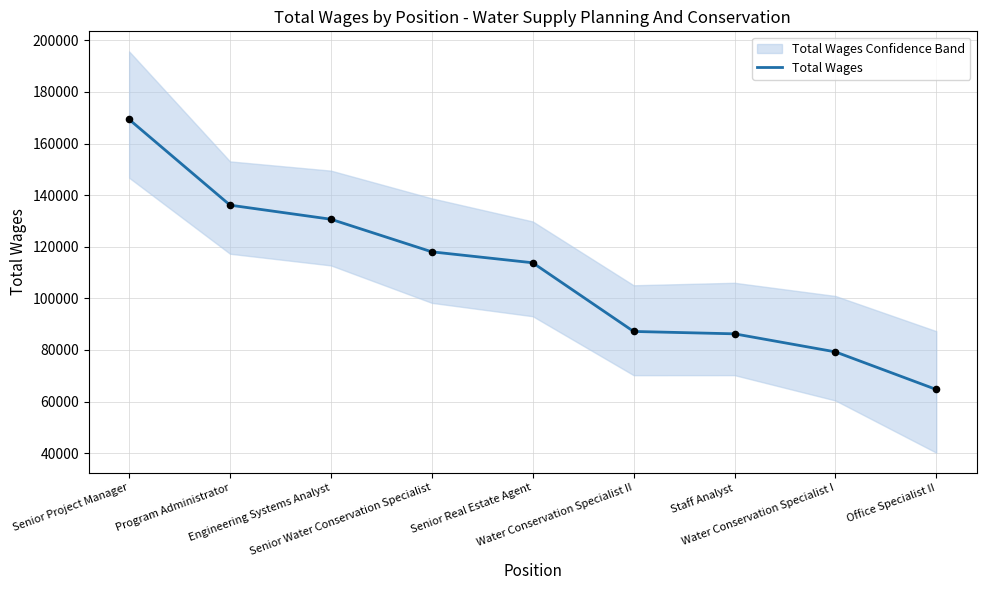

Between Senior Real Estate Agent and Program Administrator, which is larger?

Program Administrator